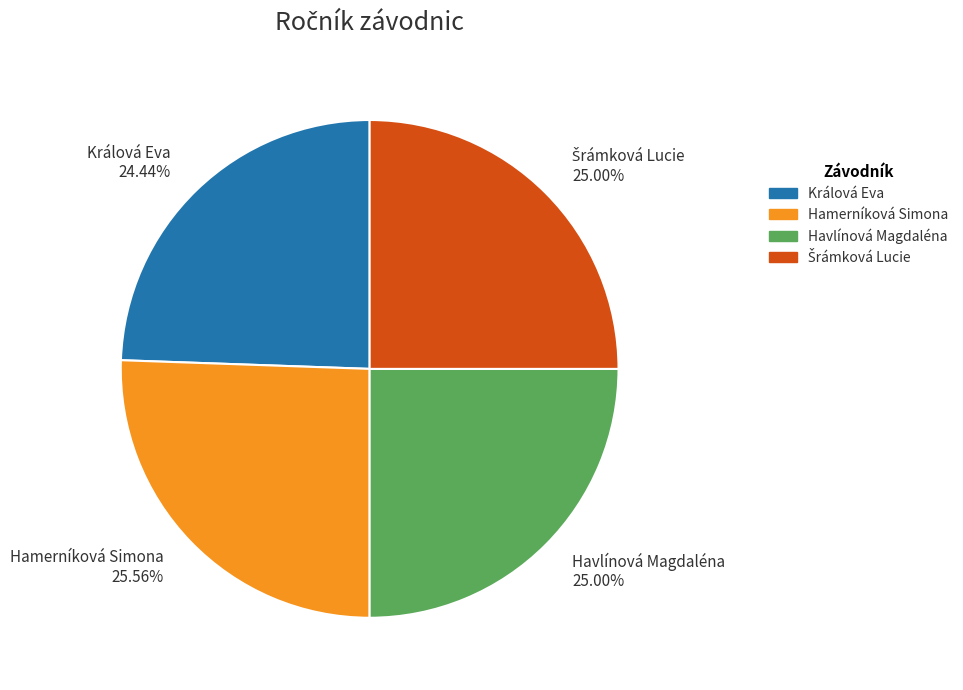

What is the smallest slice in the pie chart?

Králová Eva